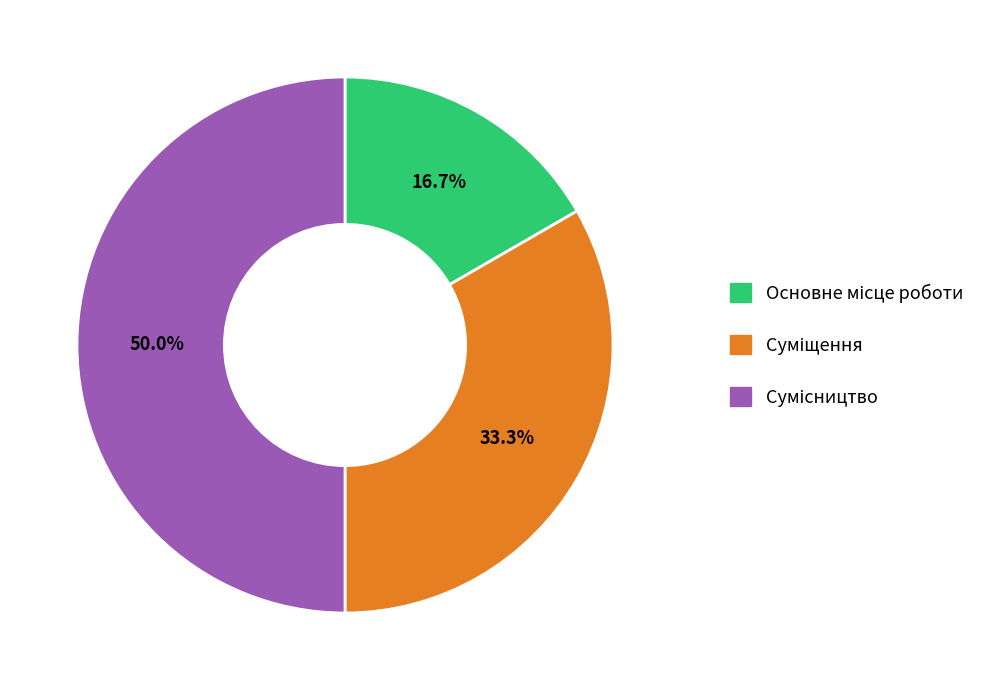

Is it true that Основне місце роботи is 31% of the pie?

False